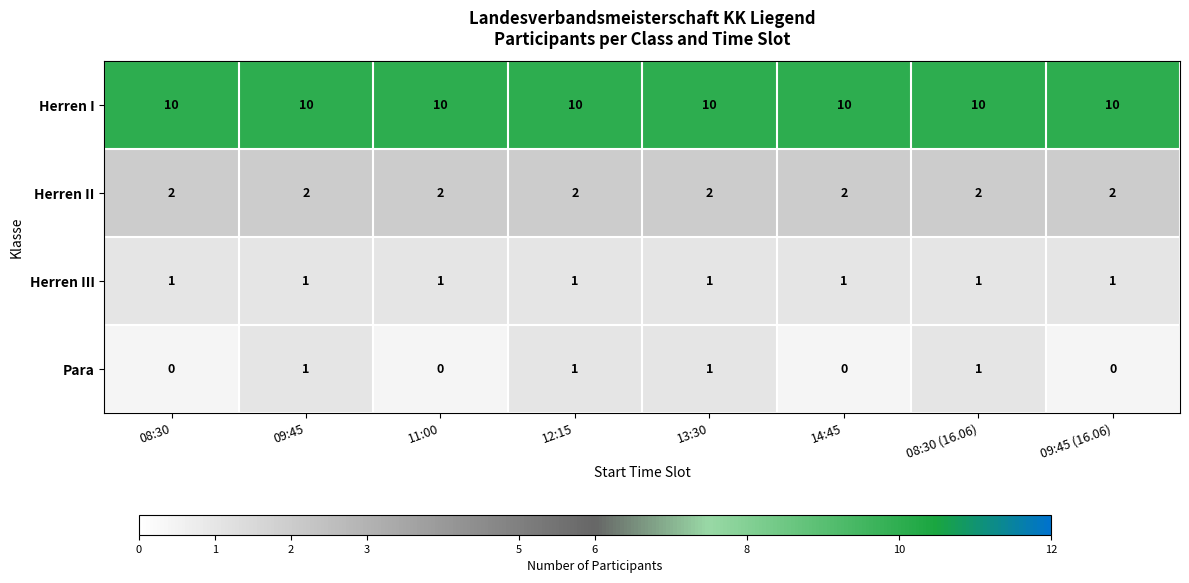

What is the spread (max minus min) of values at 08:30 (16.06)?

9